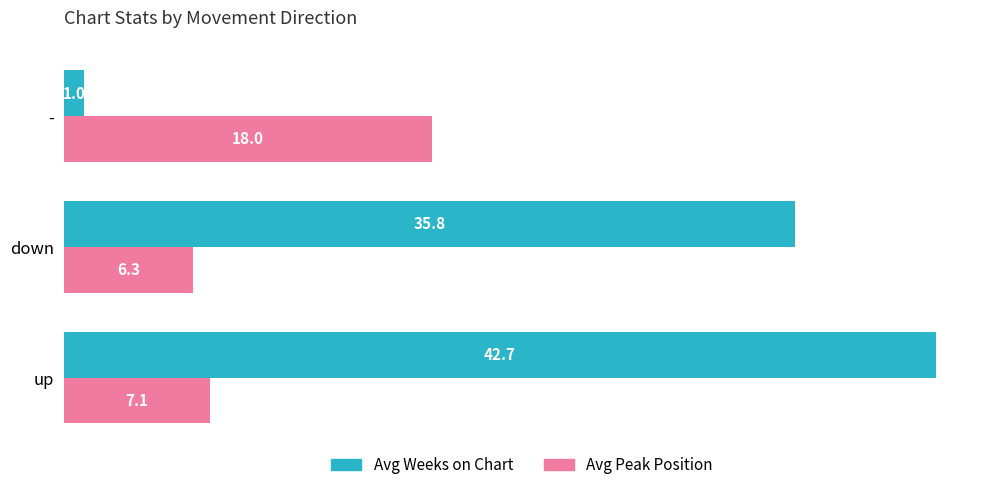

Between up and down, which series saw the biggest shift?

Avg Weeks on Chart